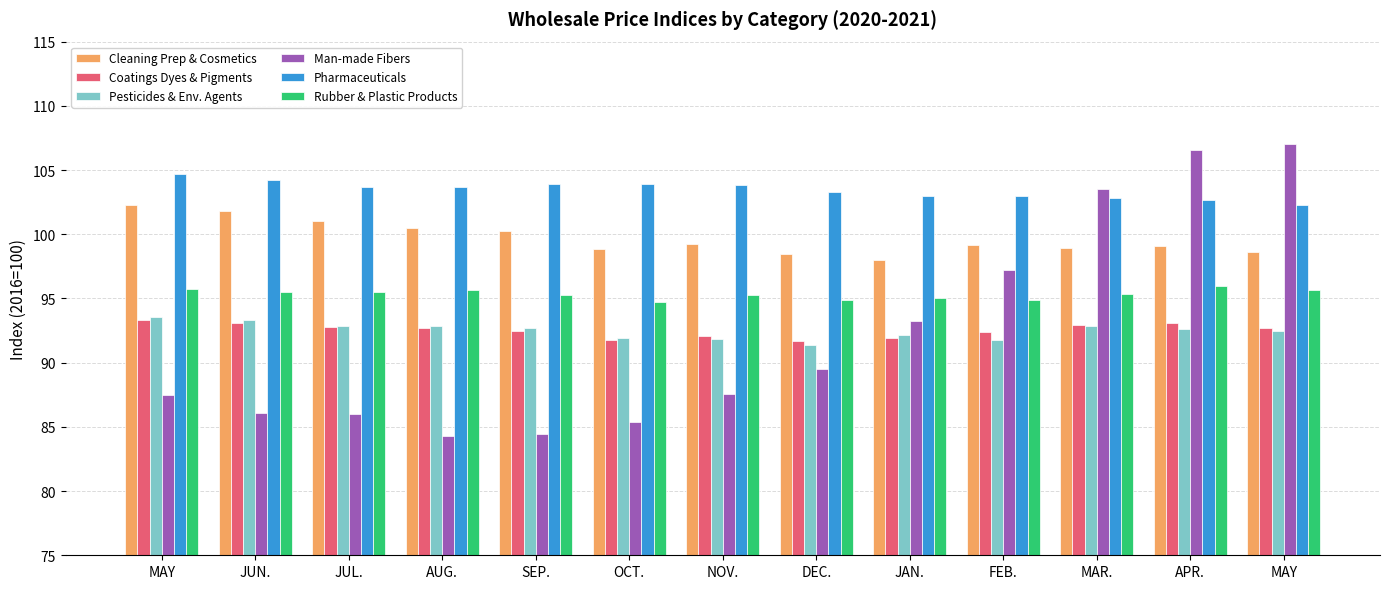

At which category is the sum across all series the highest?

APR.